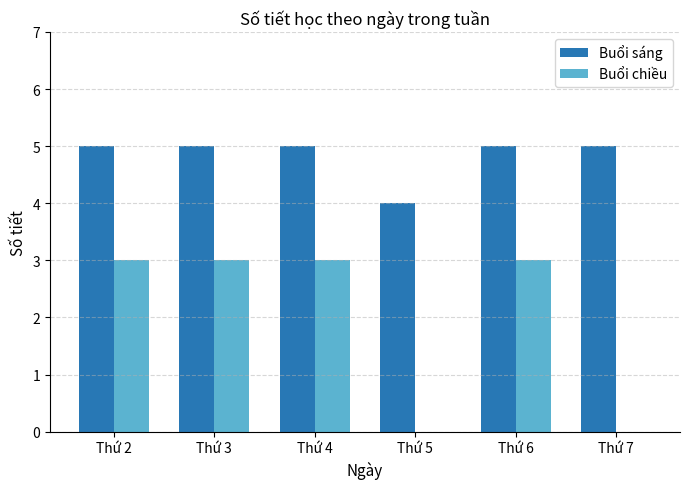

Between Thứ 4 and Thứ 7, which series saw the biggest shift?

Buổi chiều